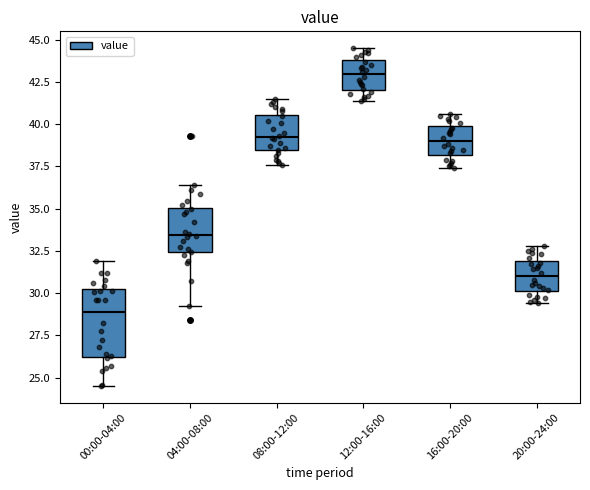

Where does the median line of the box for 04:00-08:00 sit on the y-axis? The values are not printed on the chart, so give them approximately, as read against the axis.

33.5